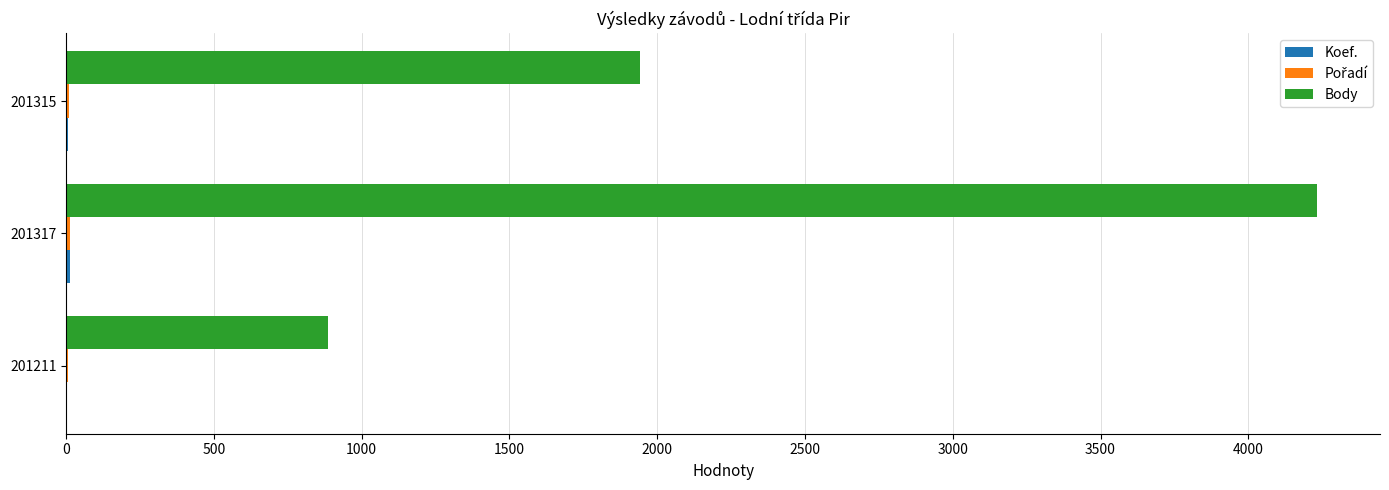

At which category is the sum across all series the highest?

201317